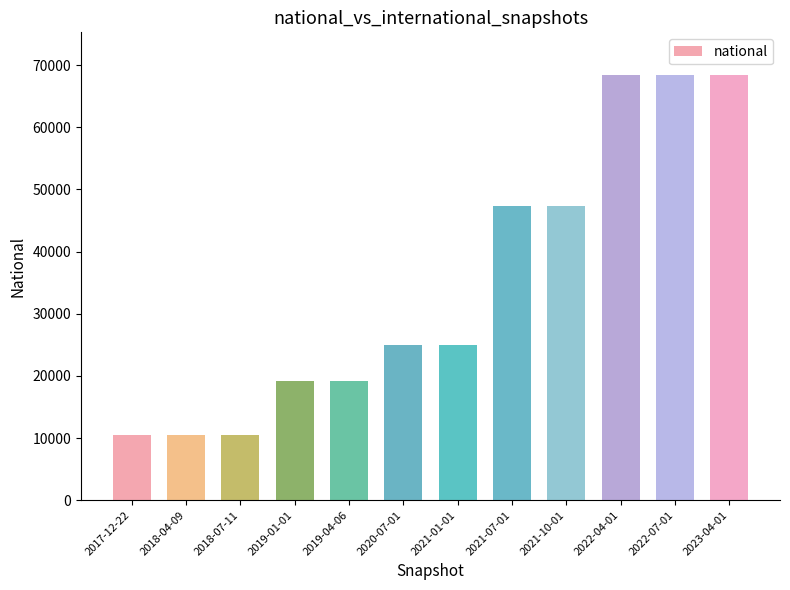

Reading left to right, extract all data points from this chart.

2017-12-22=10508	2018-04-09=10508	2018-07-11=10508	2019-01-01=19097	2019-04-06=19097	2020-07-01=25008	2021-01-01=25008	2021-07-01=47316	2021-10-01=47316	2022-04-01=68433	2022-07-01=68433	2023-04-01=68433